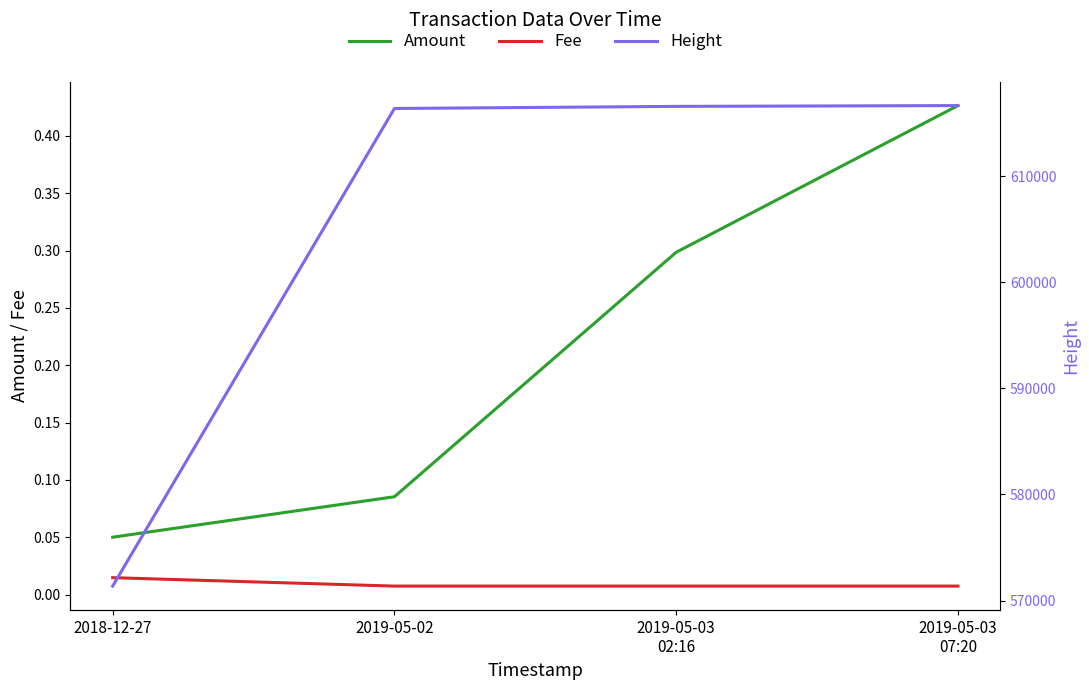

Between 2019-05-03
02:16 and 2019-05-03
07:20, which series saw the biggest shift?

Height